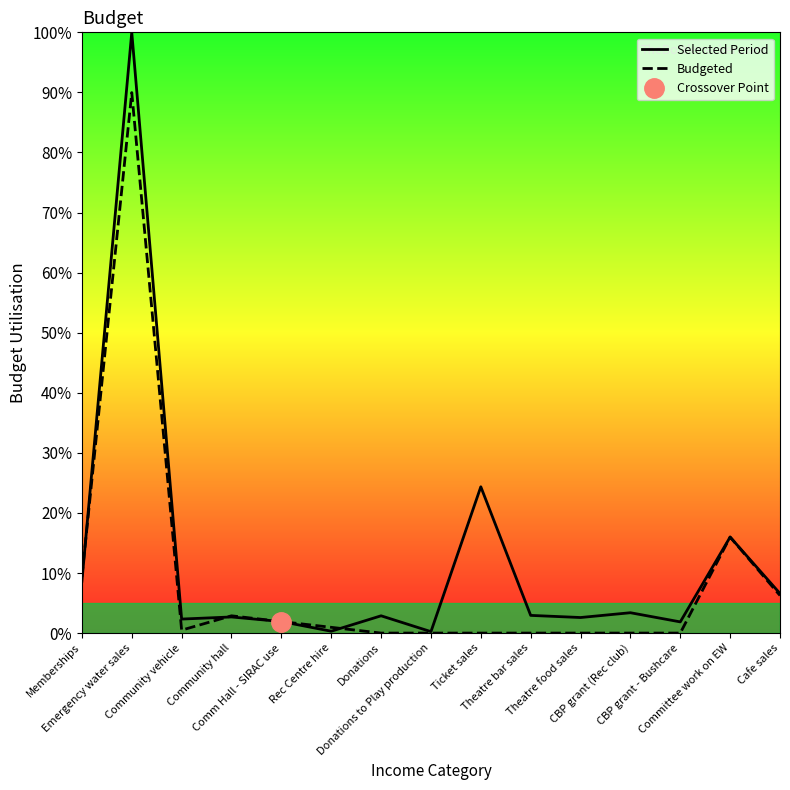

Which category has the lowest value across all series?

Donations